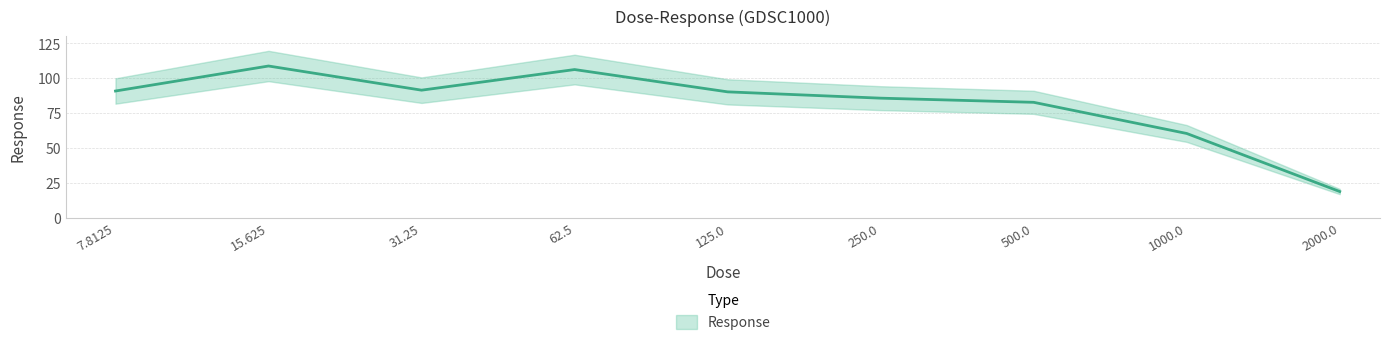

How many values are below 90?

4